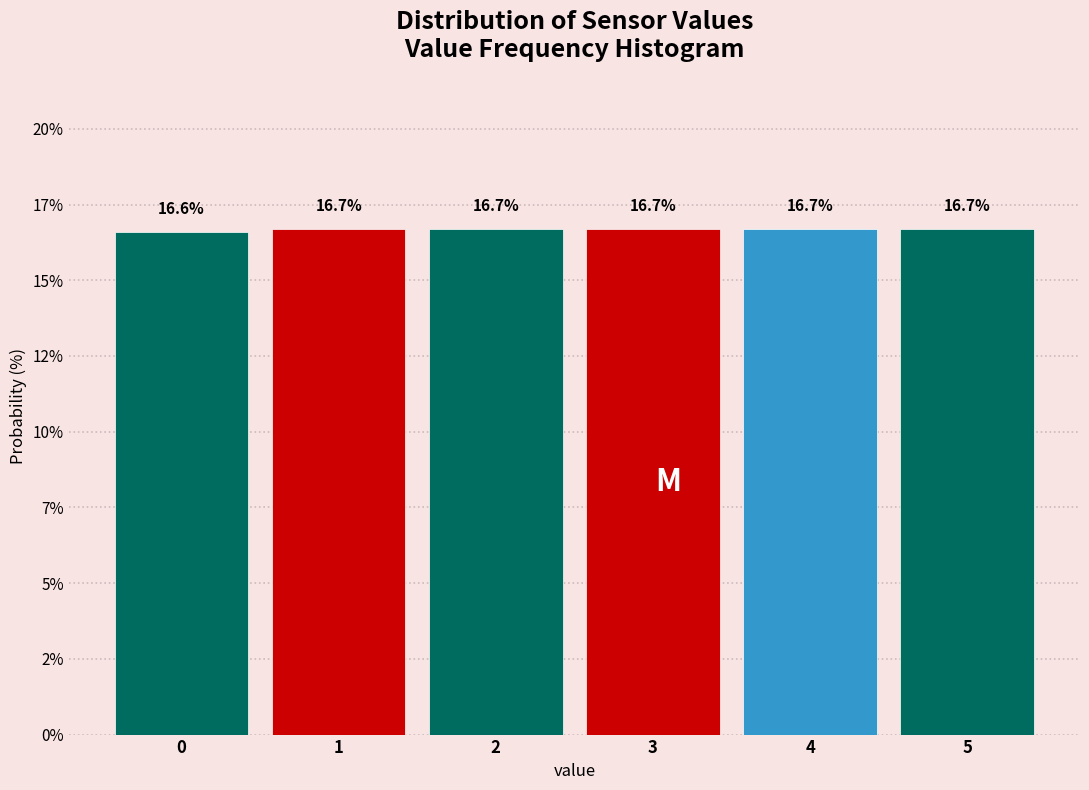

Does the chart contain any negative values?

No